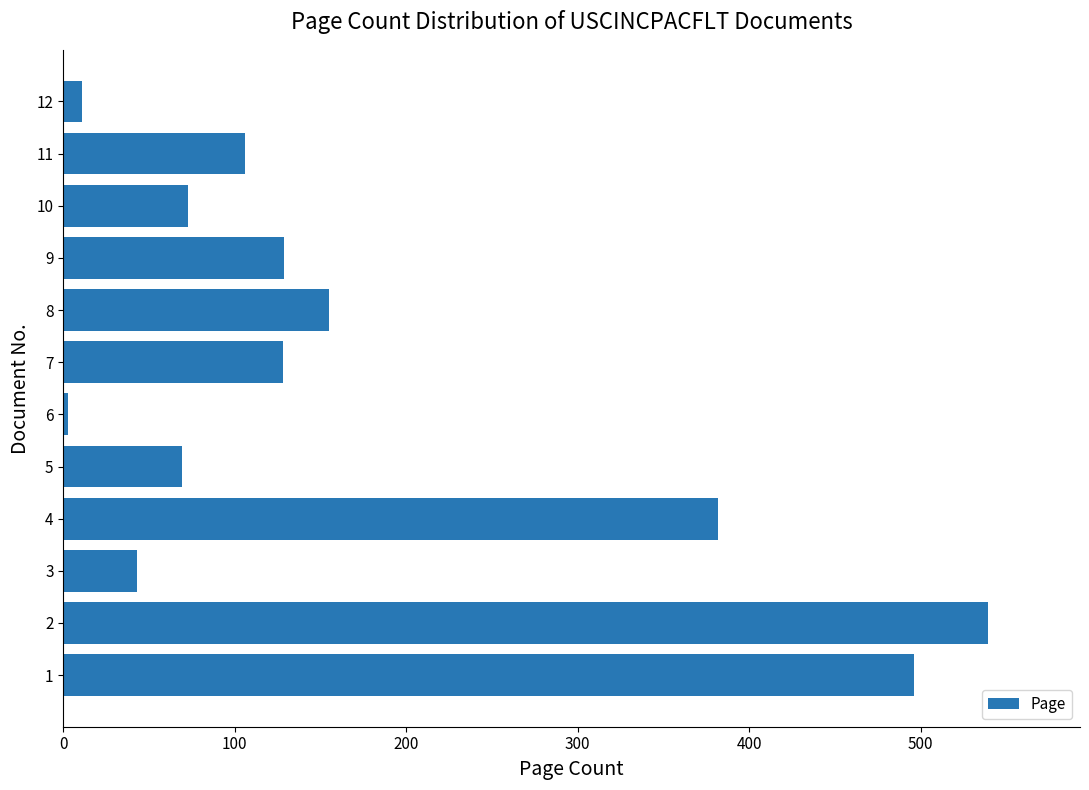

How many bars are there in total?

12